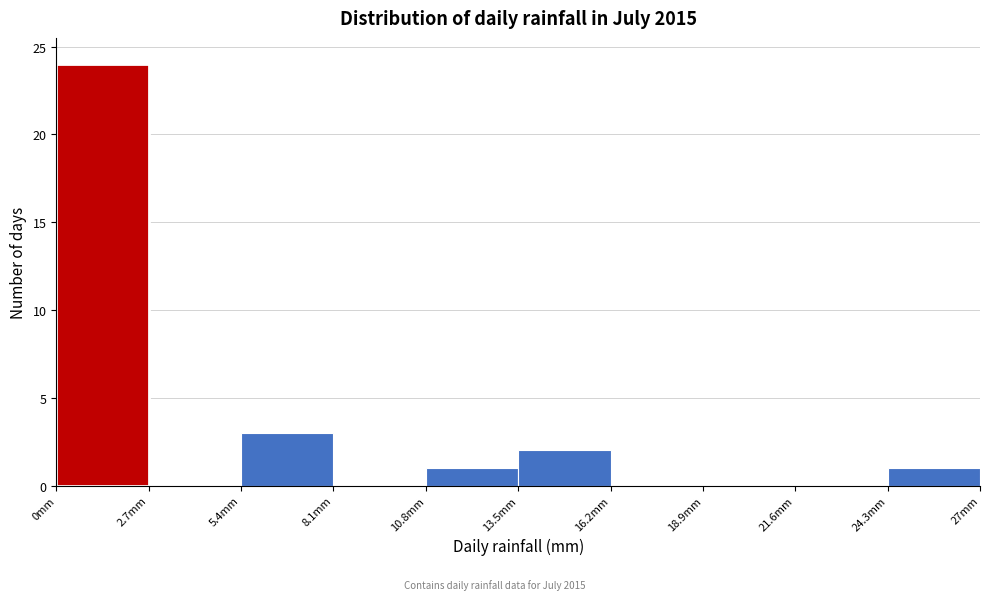

Reading left to right, transcribe this chart: for each bar, give the range it covers on the x-axis and its height. Neither the bar edges nor the heights are printed on the chart, so give them approximately, as read against the axes.

0.0 to 2.7: 24
2.7 to 5.4: 0
5.4 to 8.1: 3
8.1 to 10.8: 0
10.8 to 13.5: 1
13.5 to 16.2: 2
16.2 to 18.9: 0
18.9 to 21.6: 0
21.6 to 24.3: 0
24.3 to 27.0: 1